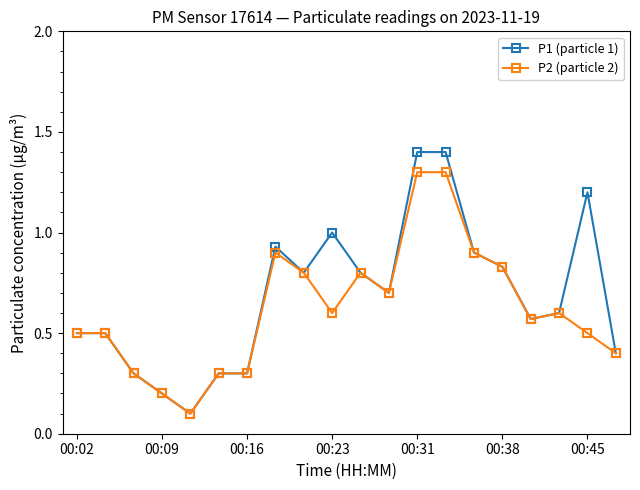

What is the greatest value displayed?

1.4